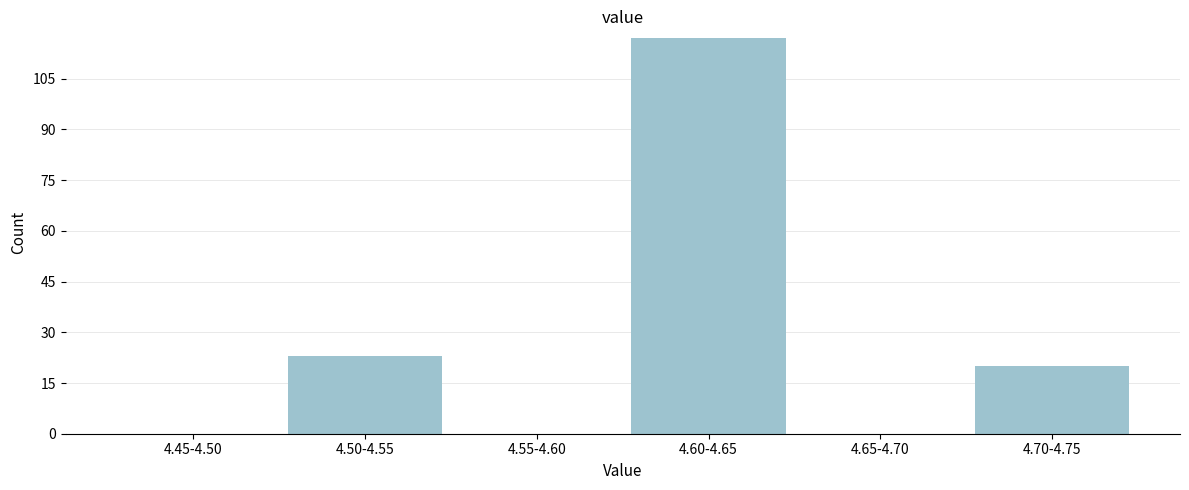

Reading left to right, what are all the values shown in this chart?

4.45-4.50=0	4.50-4.55=23	4.55-4.60=0	4.60-4.65=117	4.65-4.70=0	4.70-4.75=20